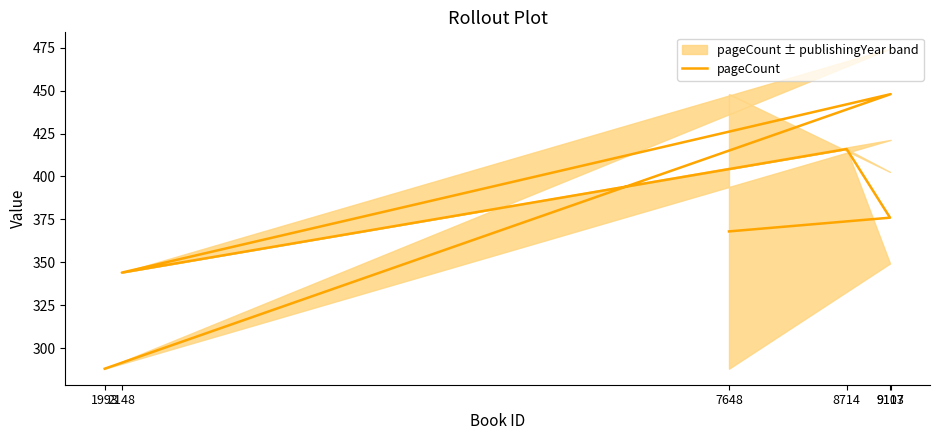

Approximately how many times larger is the value at 9113 compared to 1993?

1.6